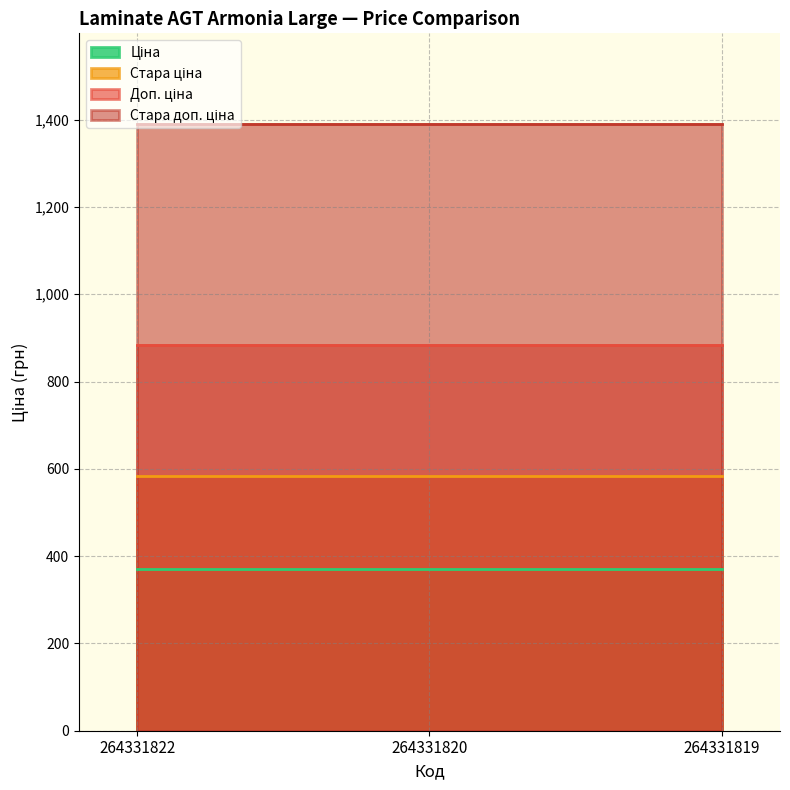

Which category has the lowest value across all series?

264331822